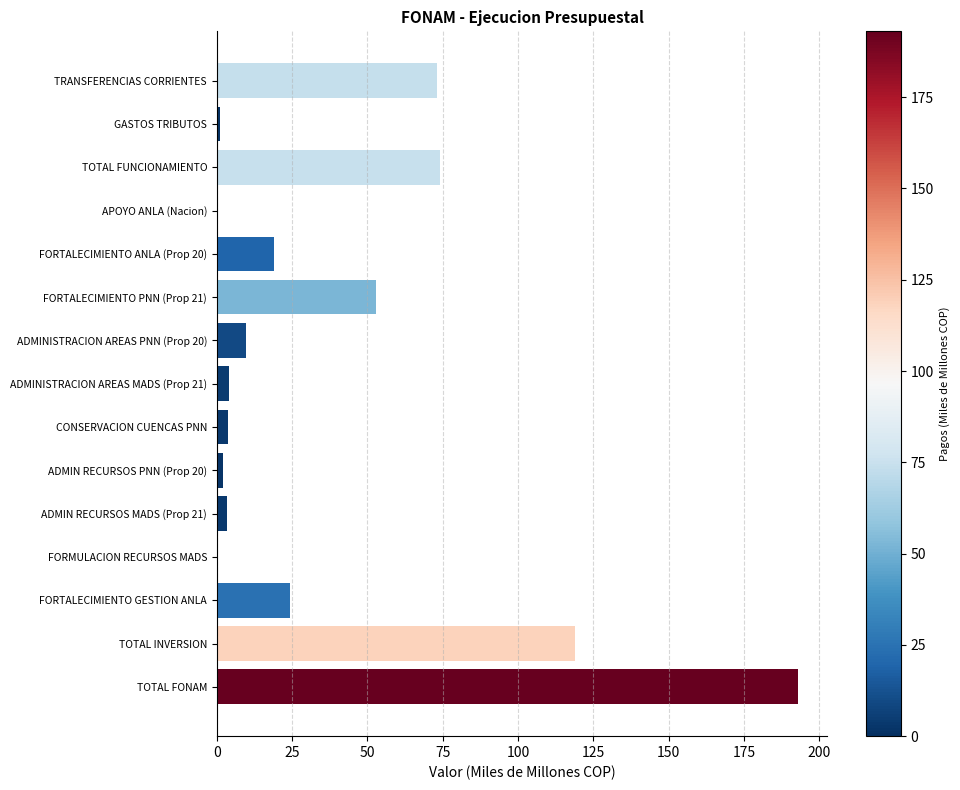

The value at TOTAL FUNCIONAMIENTO is 28.8. True or false?

False